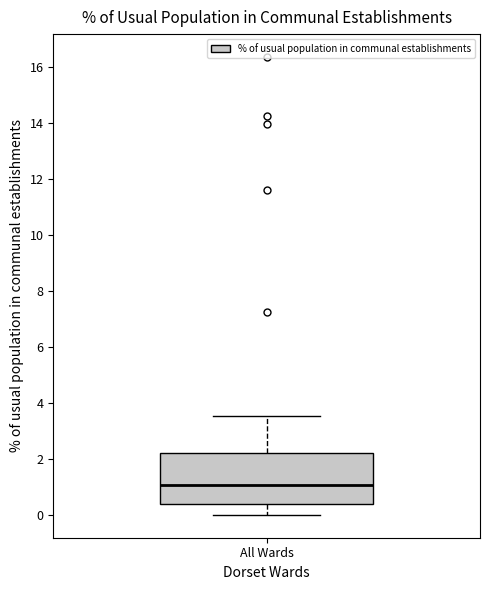

Transcribe this box plot: give where the median line is, the range the box spans, and where the two whiskers end, as read against the y-axis. The values are not printed on the chart, so give them approximately, as read against the axis.

median 1.0, box 0.4 to 2.2, whiskers 0.0 to 3.6